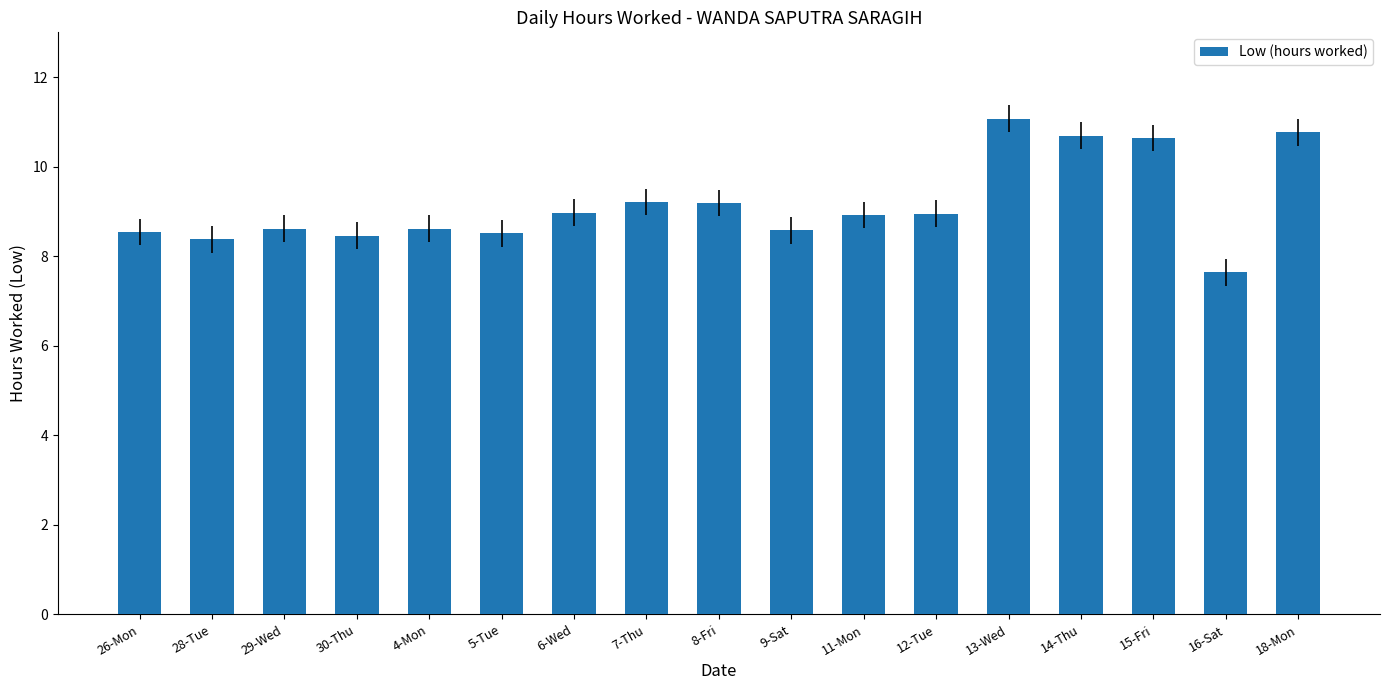

Count the number of data series in this chart.

1